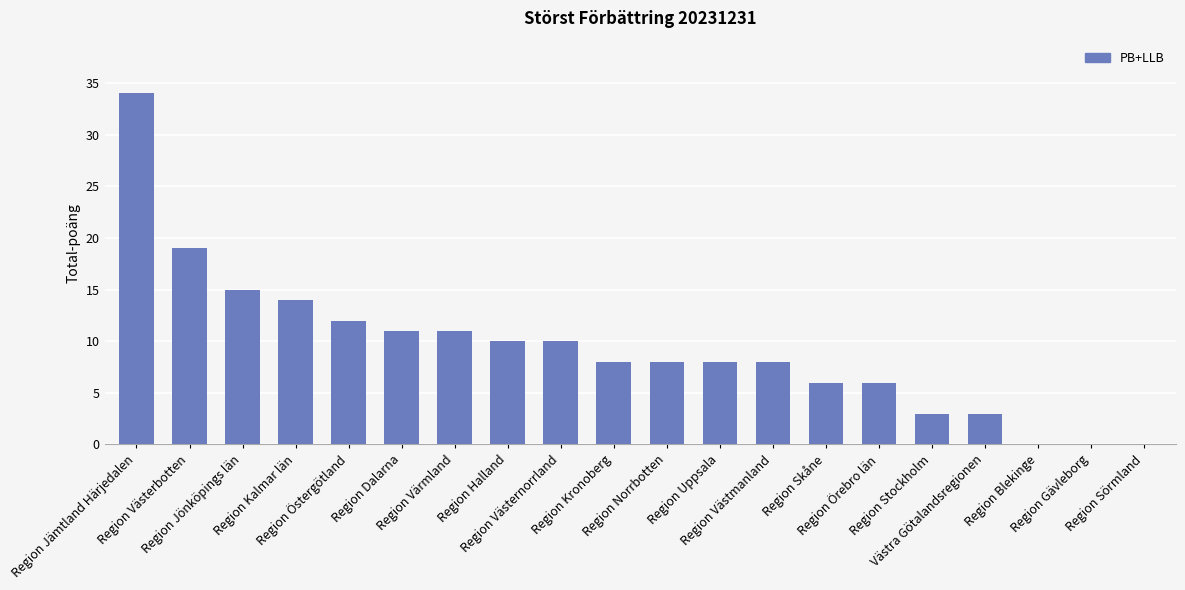

At which category does the chart reach its peak across all series?

Region Jämtland Härjedalen